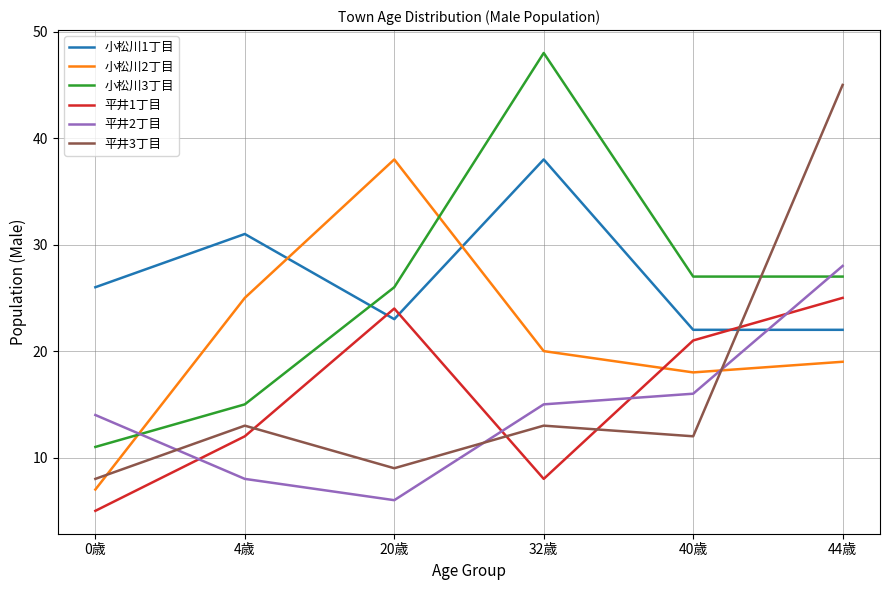

Reading left to right, what are all the values shown in this chart?

小松川1丁目: 0歳=26	4歳=31	20歳=23	32歳=38	40歳=22	44歳=22
小松川2丁目: 0歳=7	4歳=25	20歳=38	32歳=20	40歳=18	44歳=19
小松川3丁目: 0歳=11	4歳=15	20歳=26	32歳=48	40歳=27	44歳=27
平井1丁目: 0歳=5	4歳=12	20歳=24	32歳=8	40歳=21	44歳=25
平井2丁目: 0歳=14	4歳=8	20歳=6	32歳=15	40歳=16	44歳=28
平井3丁目: 0歳=8	4歳=13	20歳=9	32歳=13	40歳=12	44歳=45